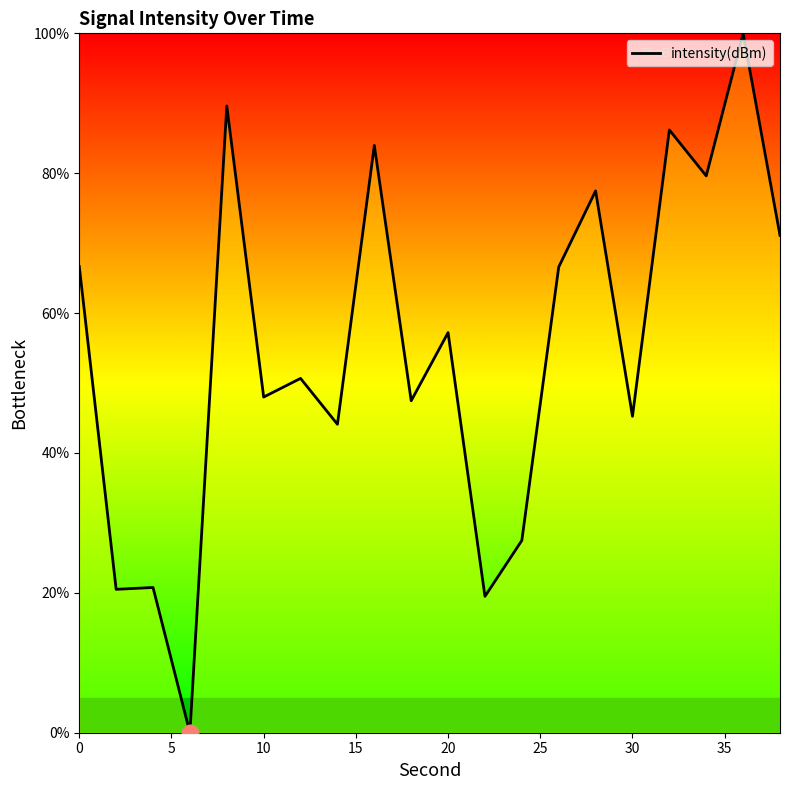

What is the greatest value displayed?

100.0